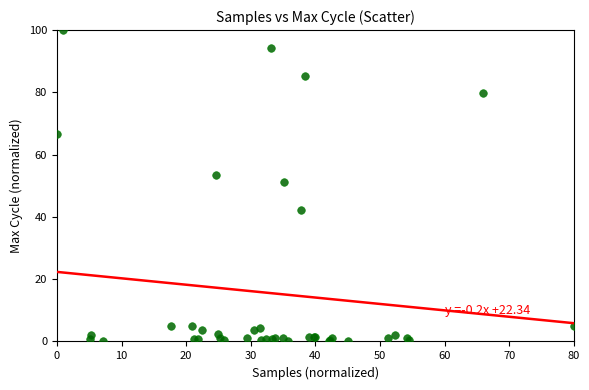

What Y value in the scatter plot is closest to 50?

51.2